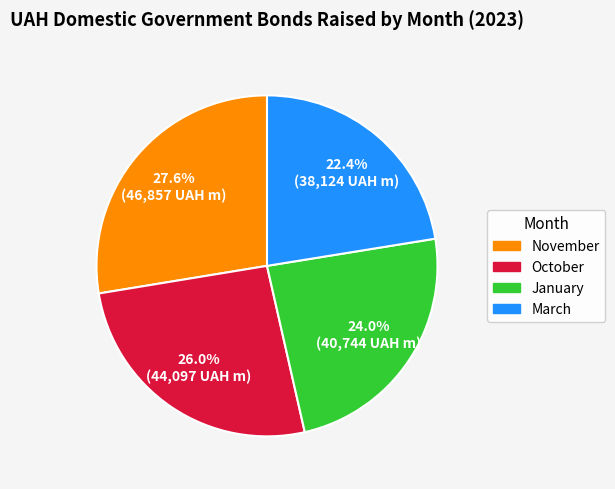

To the nearest percent, what portion does March represent?

22%